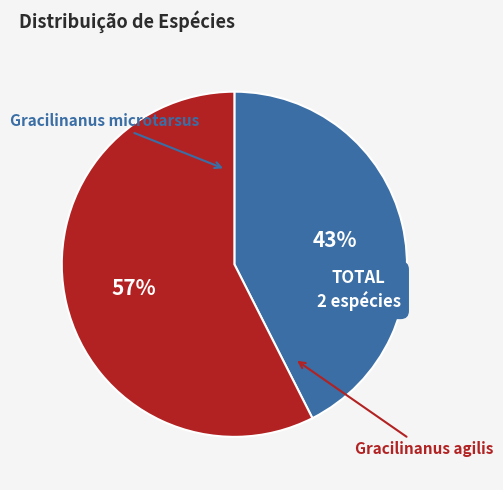

Combined, what portion of the pie is Gracilinanus microtarsus and Gracilinanus agilis?

100.0%